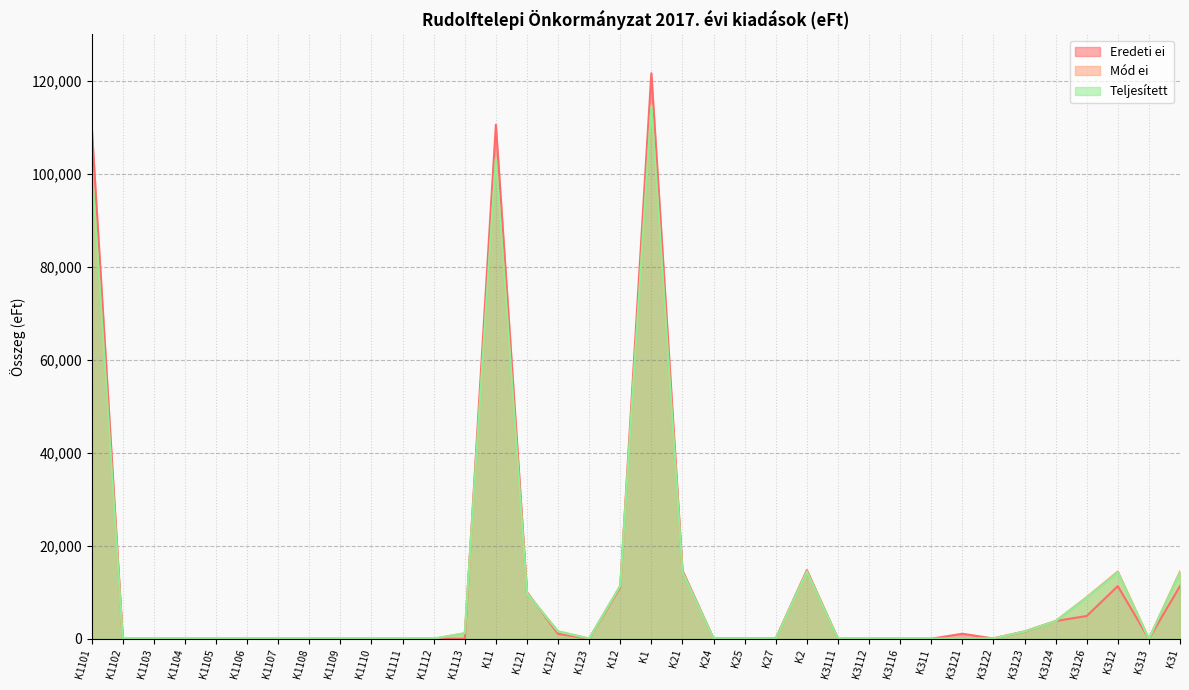

True or false: Mód ei and Teljesített intersect in this chart.

False